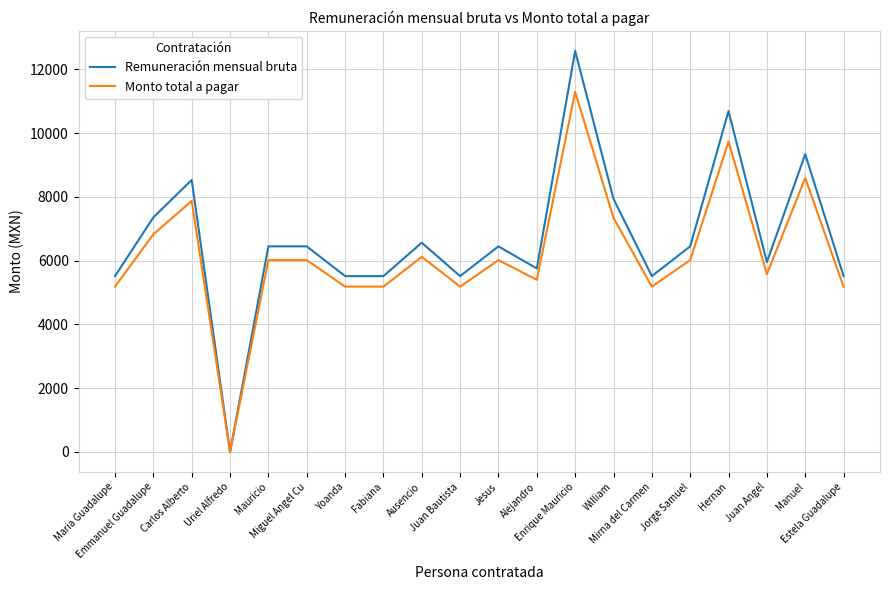

List the series in order of their peak value, lowest first.

Monto total a pagar, Remuneración mensual bruta